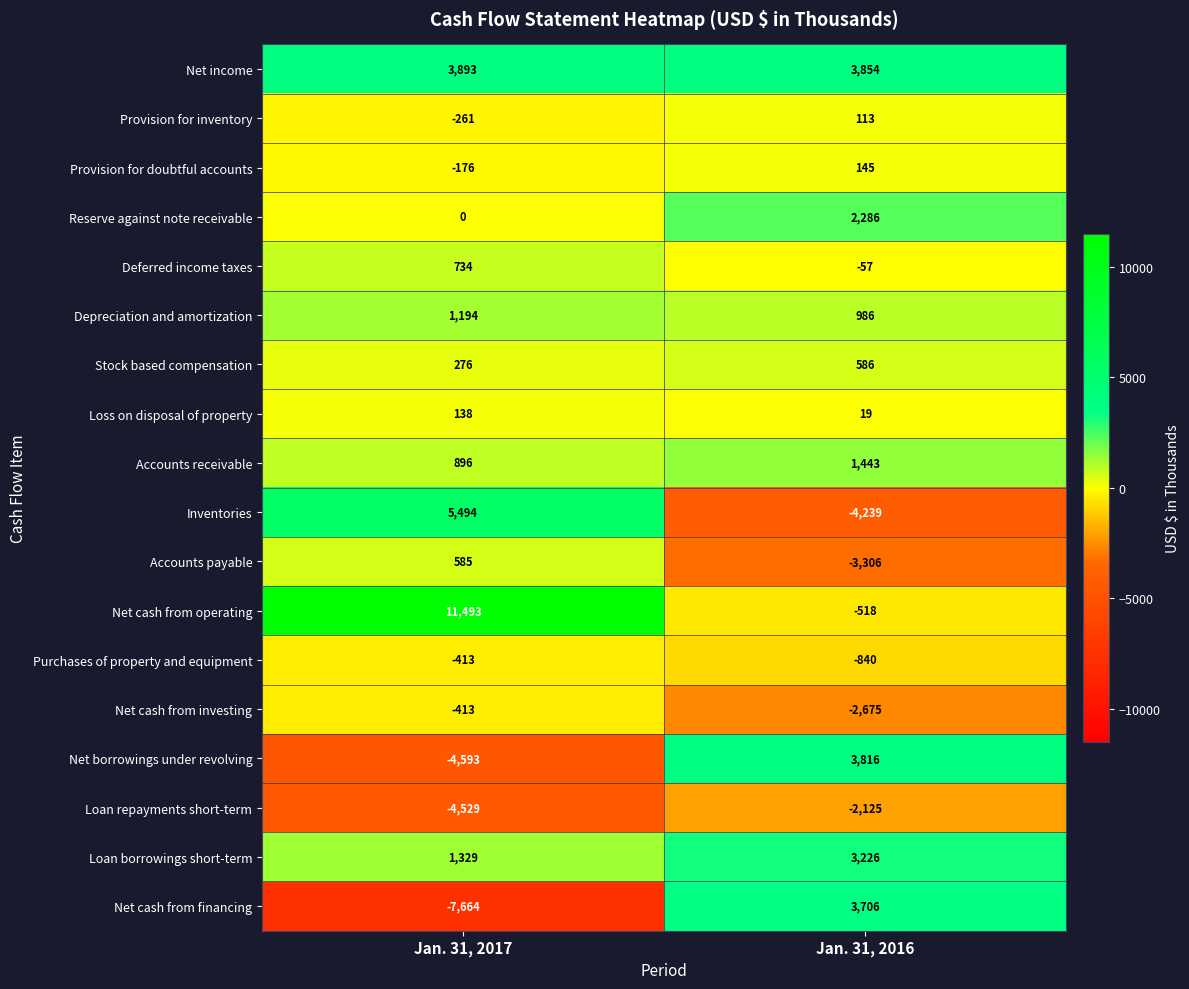

What is the sum of the Stock based compensation values at Jan. 31, 2016 and Jan. 31, 2017?

862